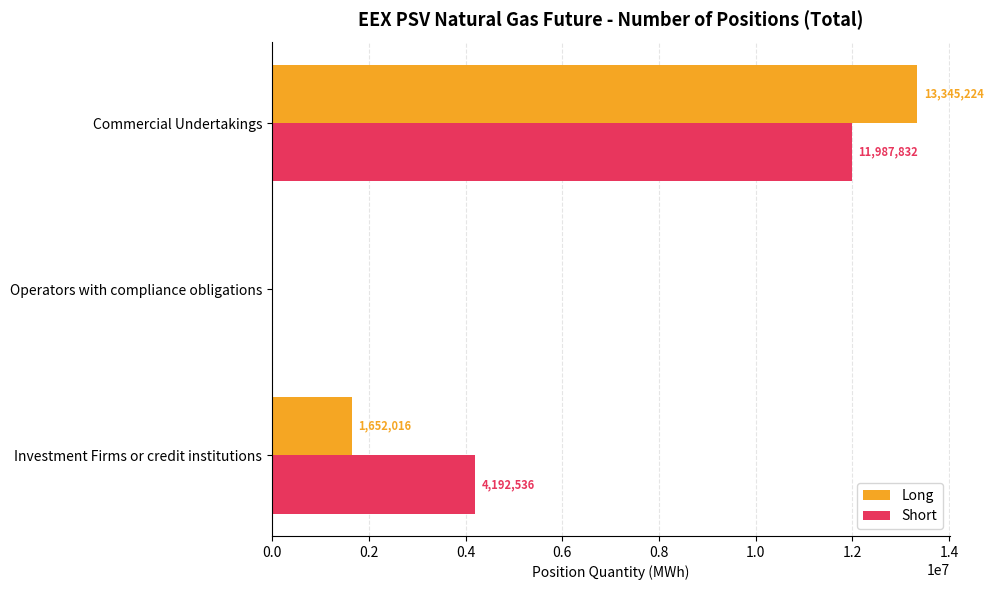

At which category is the sum across all series the highest?

Commercial Undertakings